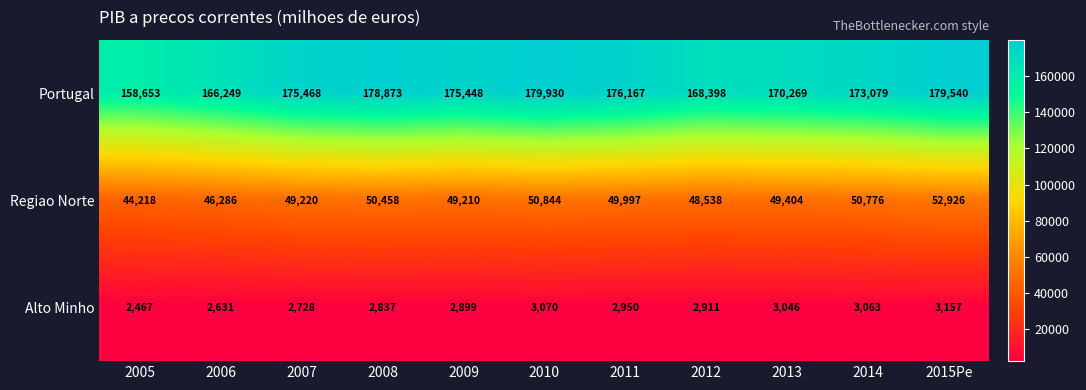

Which category has the highest value across all series?

2010